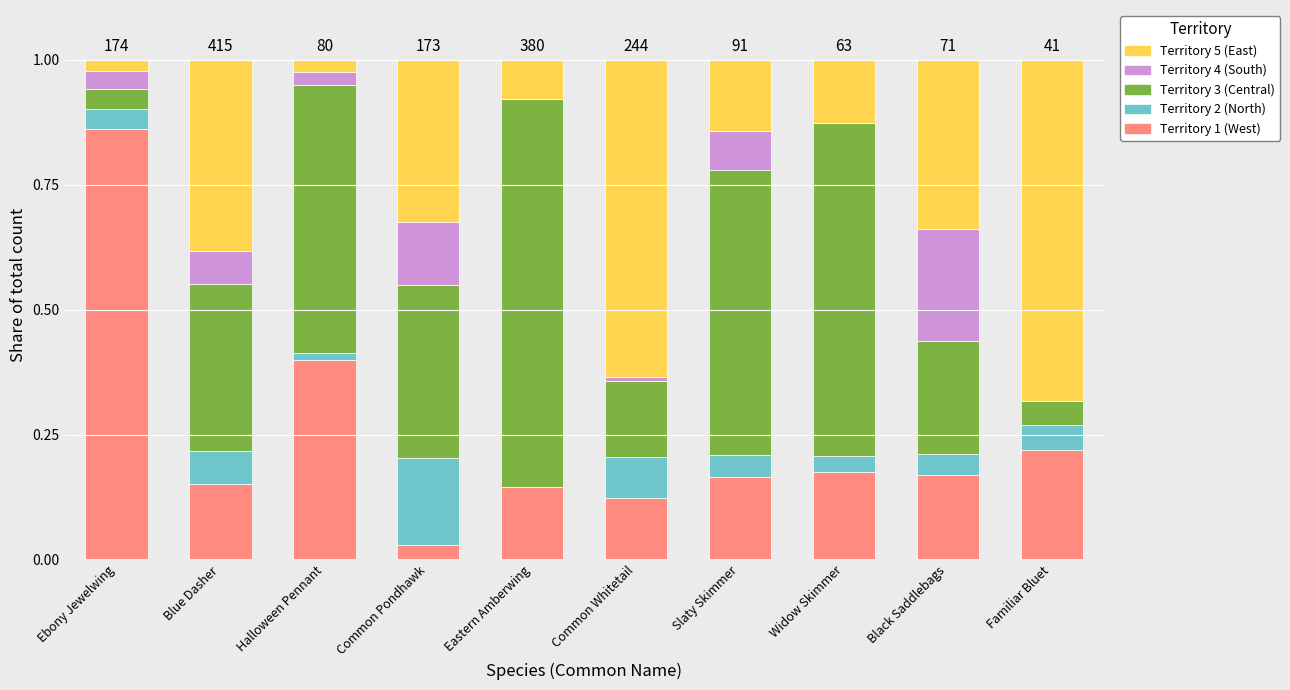

What are all the series names shown in the legend?

Territory 5 (East), Territory 4 (South), Territory 3 (Central), Territory 2 (North), Territory 1 (West)